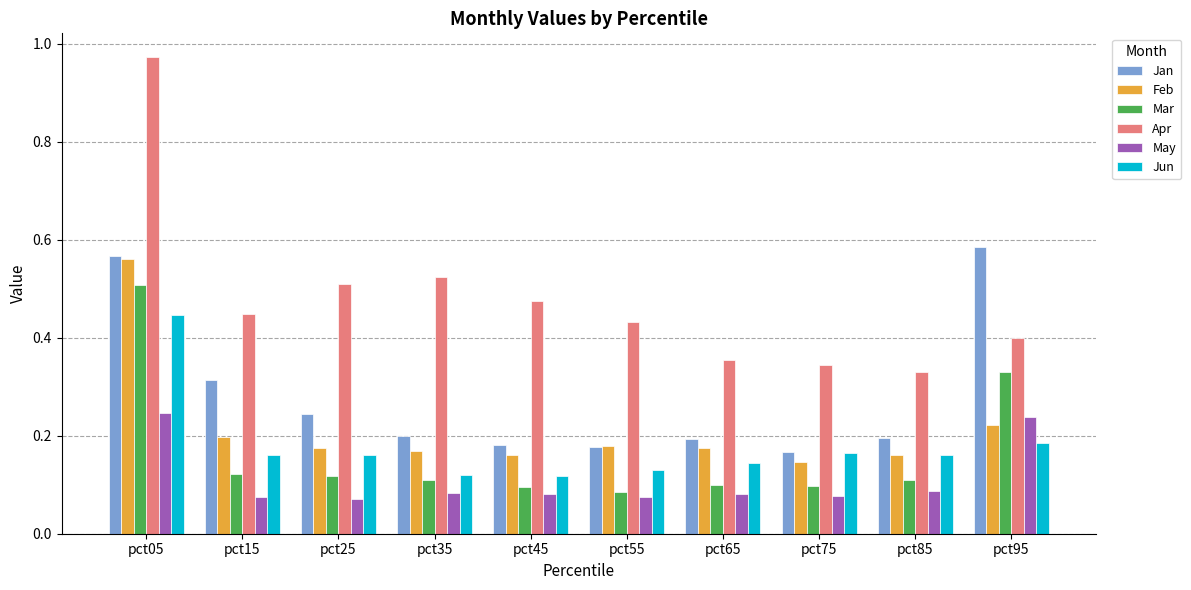

At which label does Mar reach its peak?

pct05